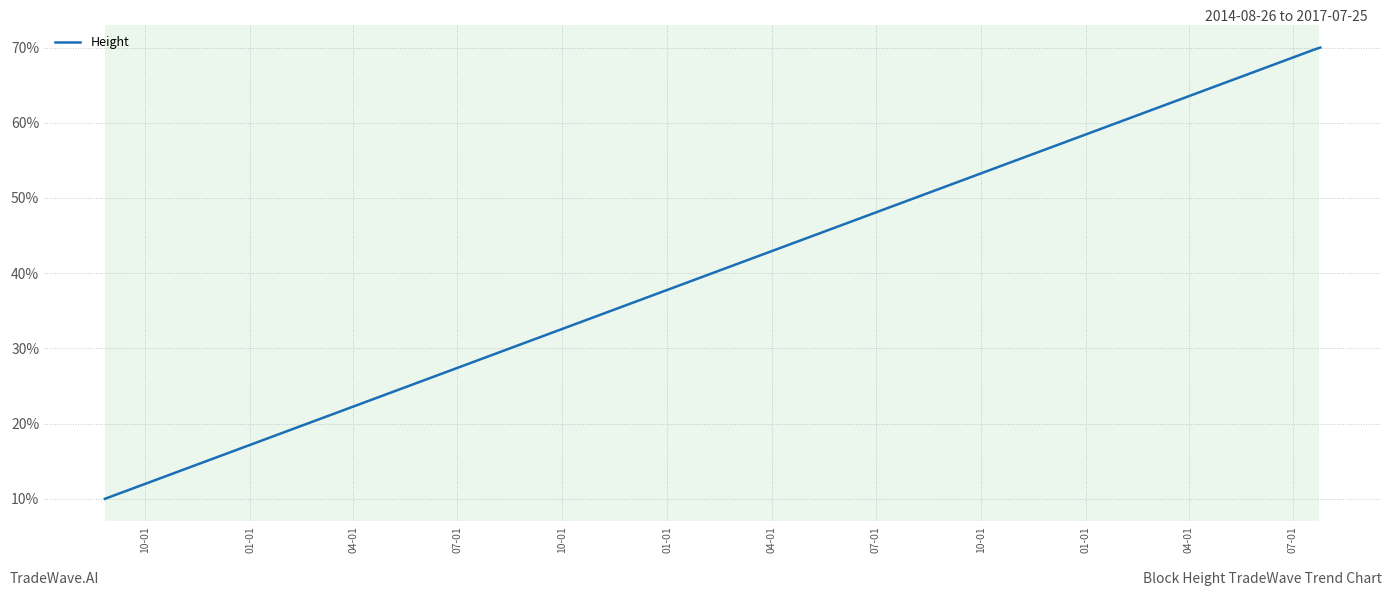

What is the smallest value displayed?

10.0